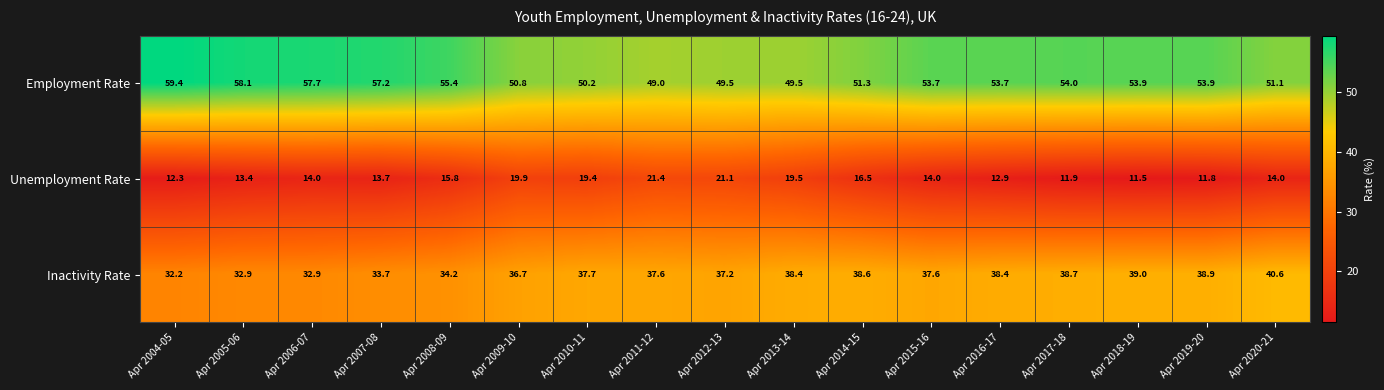

True or false: Employment Rate has a value of 11.7 at Apr 2010-11.

False